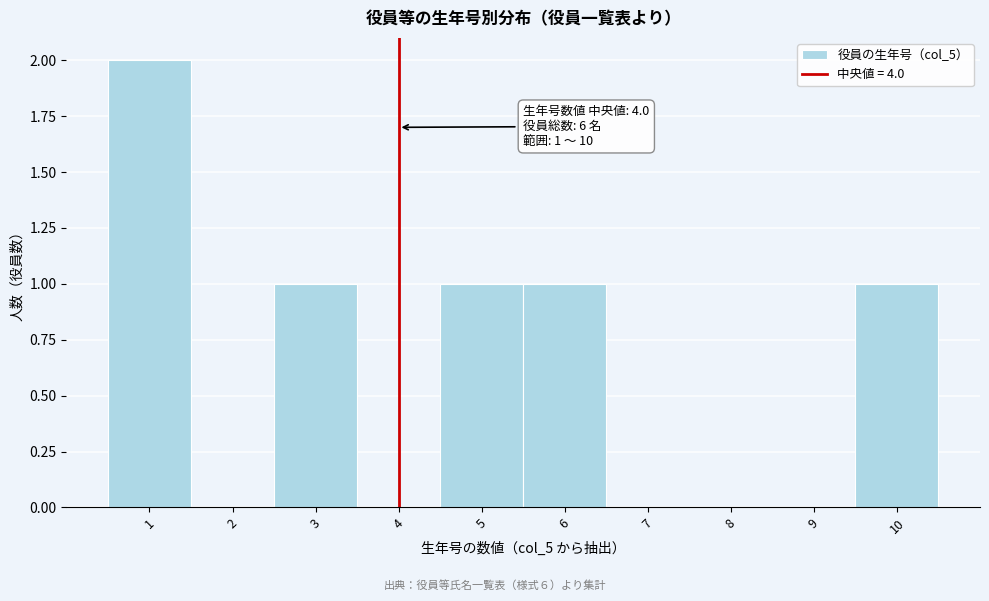

Which range on the x-axis has the tallest bar?

0.5 to 1.5